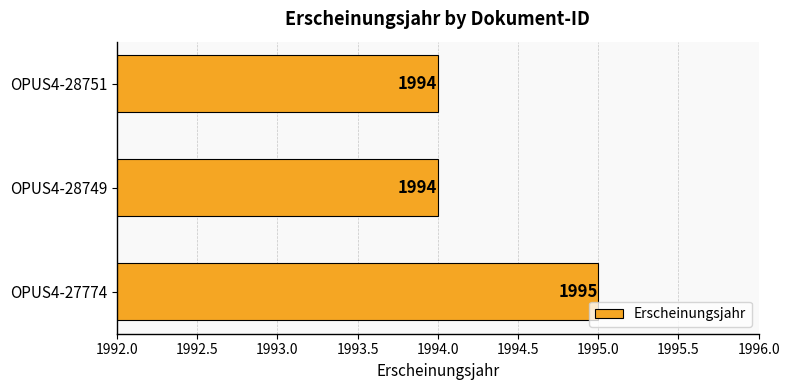

The value at OPUS4-28751 is 1994. True or false?

True